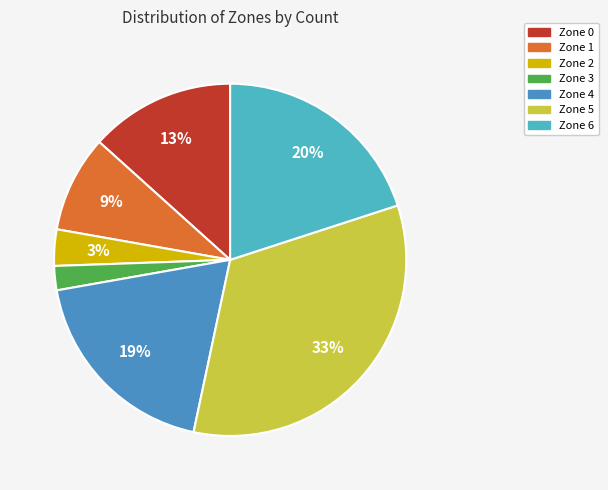

To the nearest percent, what is the combined percentage of Zone 1 and Zone 6?

29%